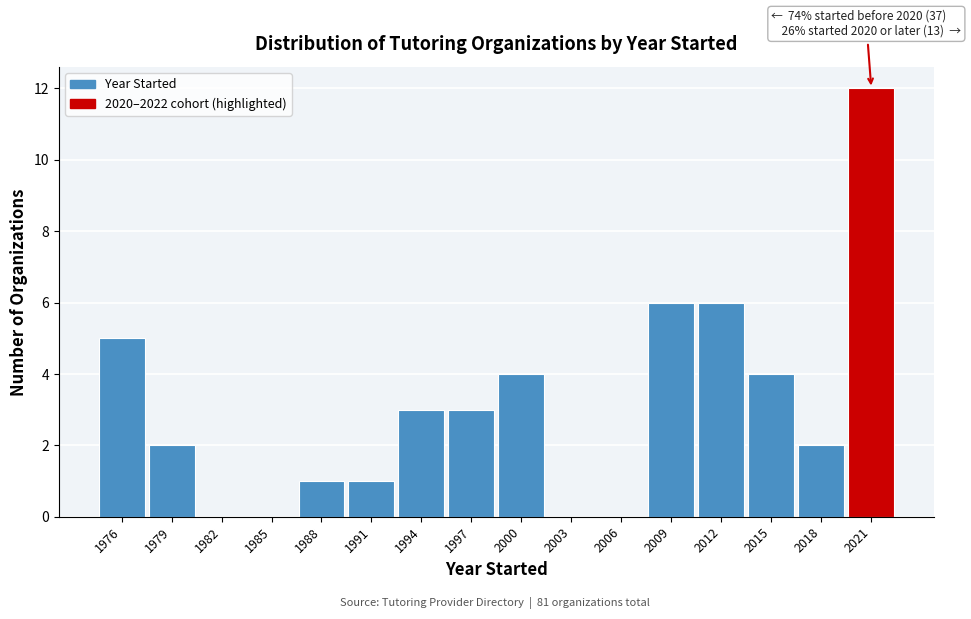

Which range on the x-axis has the tallest bar?

2019.5 to 2022.5